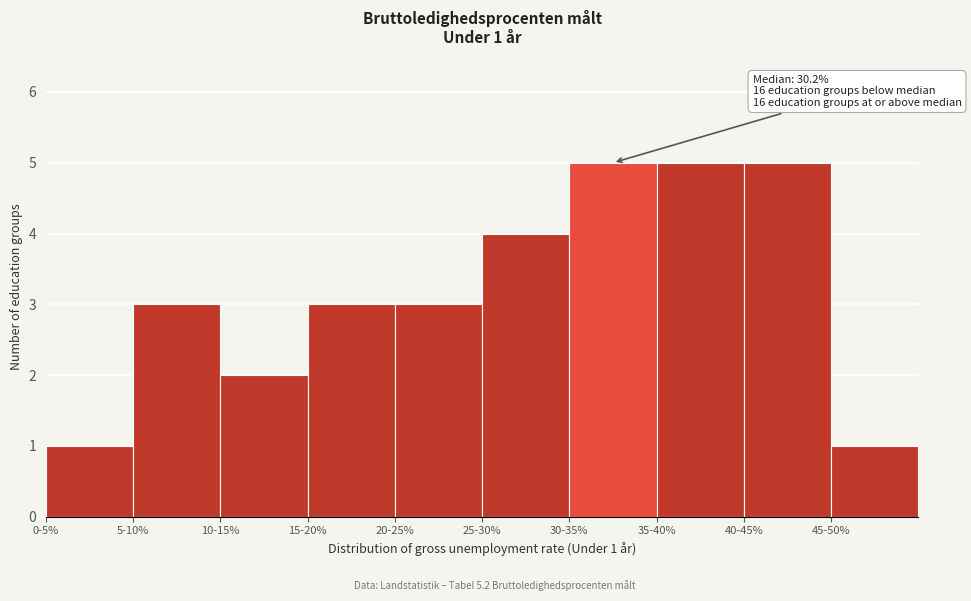

Reading right to left, transcribe all the data shown in this chart.

1	5	5	5	4	3	3	2	3	1